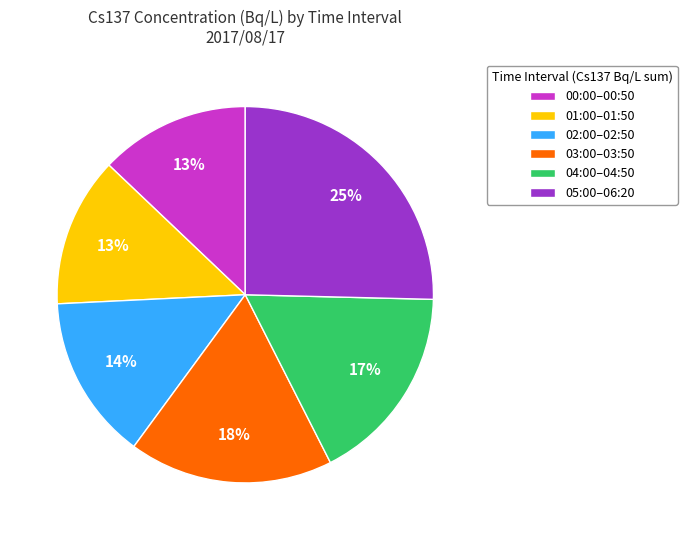

Is there any slice that represents more than half of the pie?

No